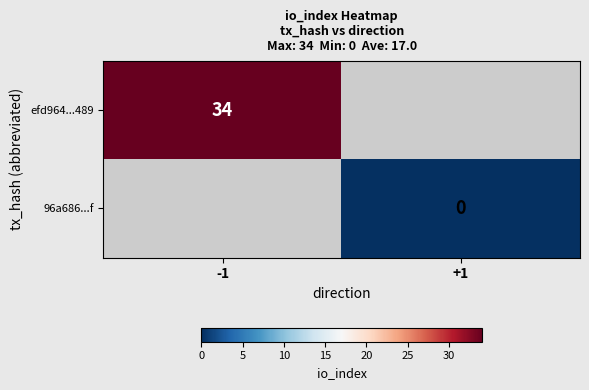

Which has a higher value, +1 or -1?

-1